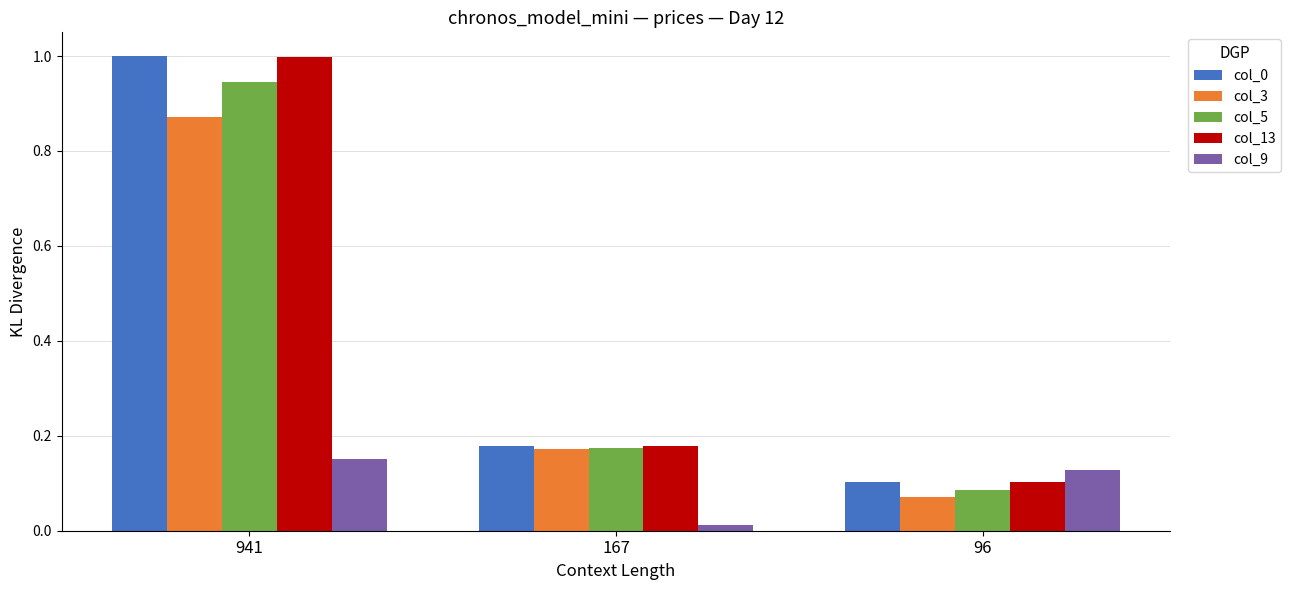

Are the bars horizontal?

No